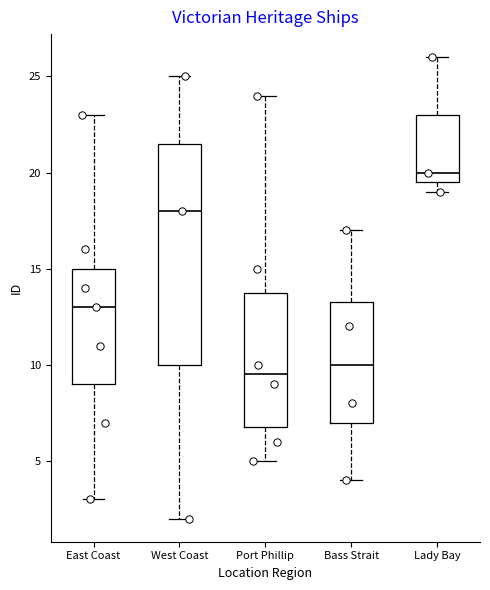

Reading left to right, read every box against the y-axis: the position of its median line, the range the box covers, and the ends of its whiskers. The values are not printed on the chart, so give them approximately, as read against the axis.

East Coast: median 13.0, box 9.0 to 15.0, whiskers 3.0 to 23.0
West Coast: median 18.0, box 10.0 to 21.5, whiskers 2.0 to 25.0
Port Phillip: median 9.5, box 7.0 to 14.0, whiskers 5.0 to 24.0
Bass Strait: median 10.0, box 7.0 to 13.5, whiskers 4.0 to 17.0
Lady Bay: median 20.0, box 19.5 to 23.0, whiskers 19.0 to 26.0